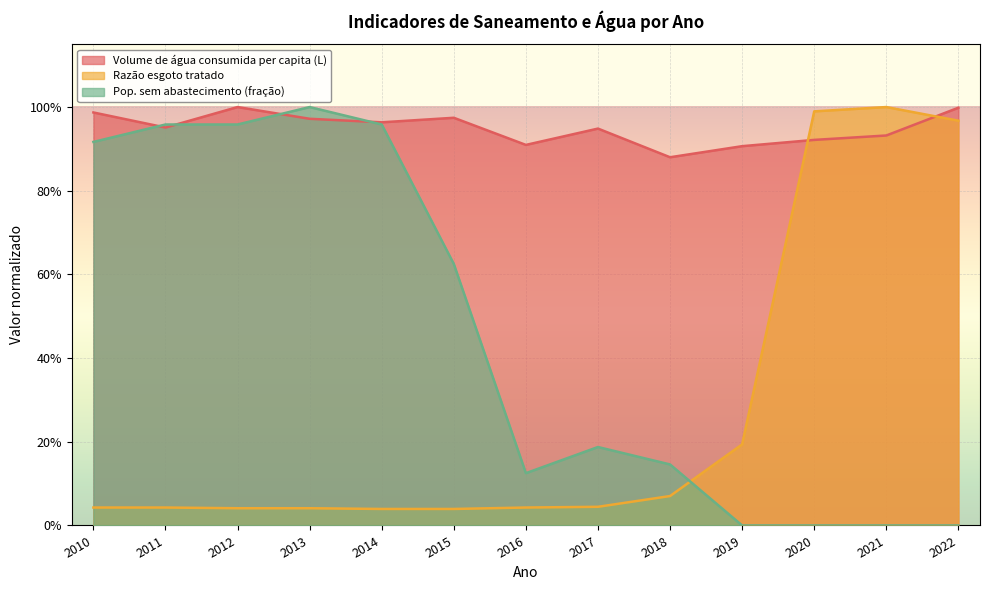

At which category does Razão esgoto tratado reach its first local peak?

2021